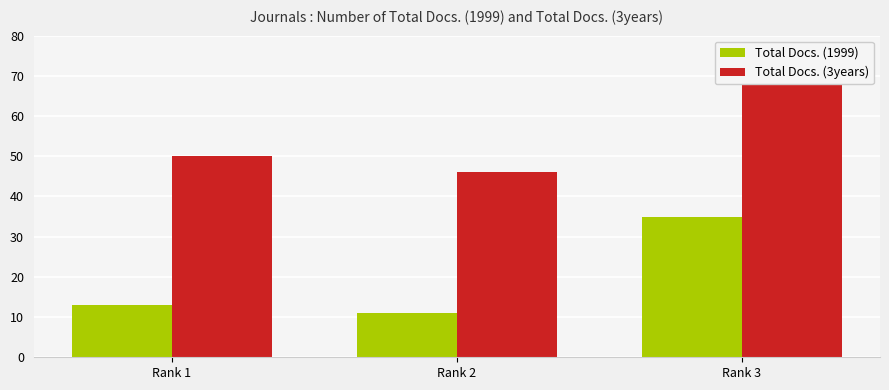

Which series has the largest total across all categories?

Total Docs. (3years)